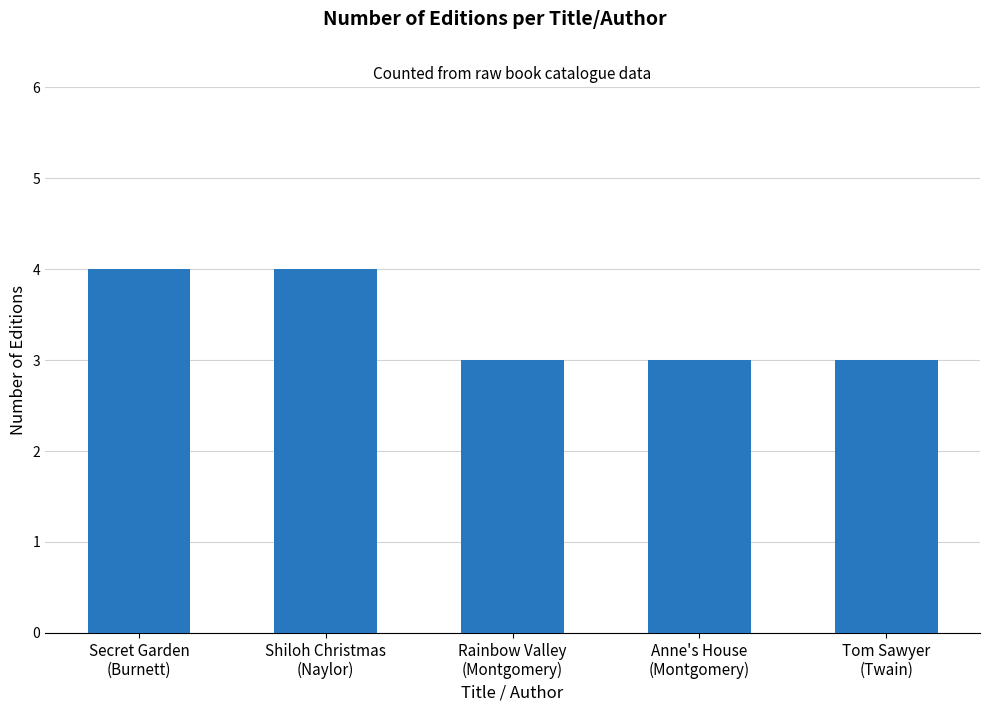

What is the sum of the values at Anne's House
(Montgomery) and Tom Sawyer
(Twain)?

6